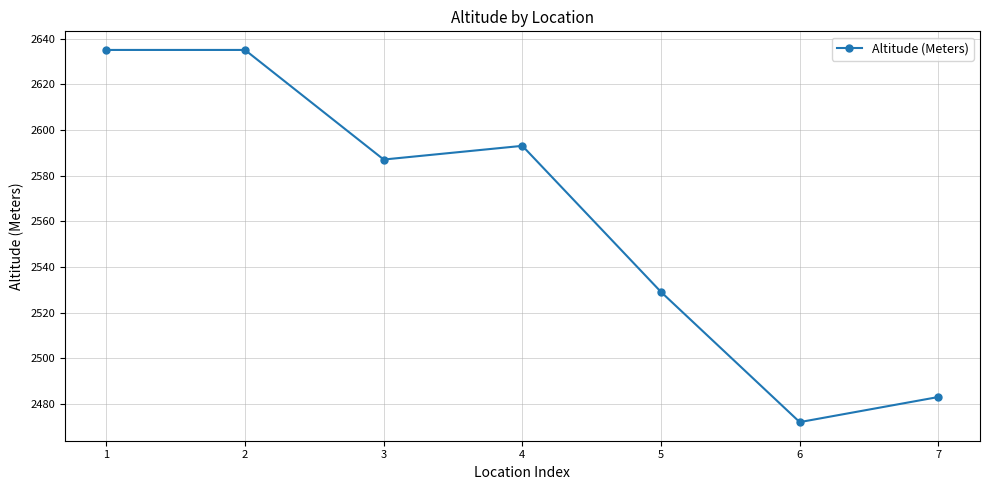

Reading left to right, what are all the values shown in this chart?

1=2635	2=2635	3=2587	4=2593	5=2529	6=2472	7=2483